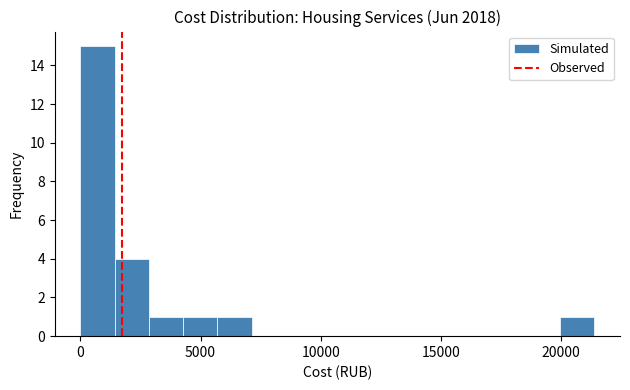

Around what value on the x-axis is the tallest bar? Give the approximate position of its centre, as read against the axis.

500